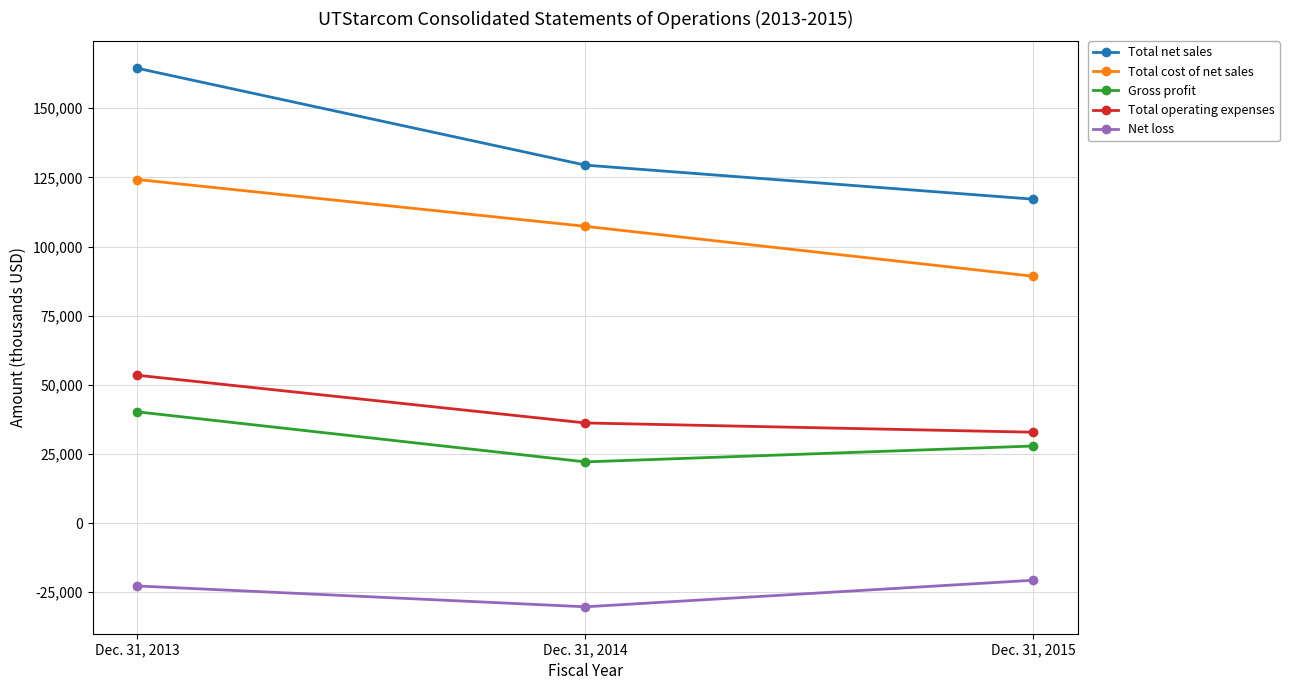

Is it true that Gross profit equals 22021 at Dec. 31, 2013?

False